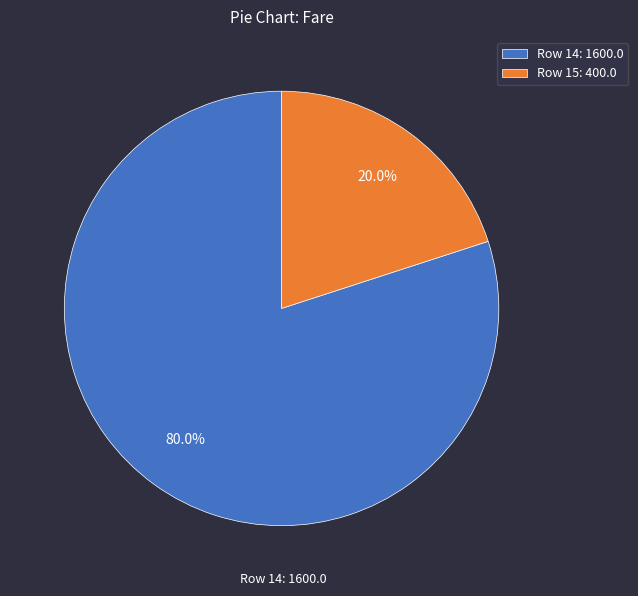

Which category has the biggest portion of the pie?

Row 14: 1600.0